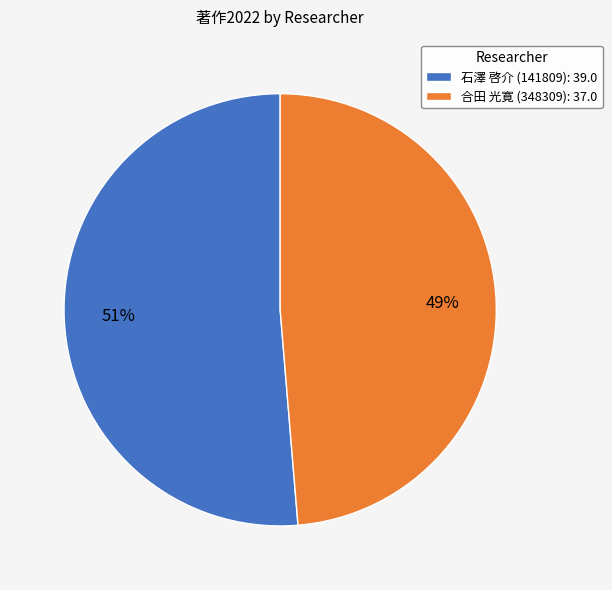

What is the largest slice in the pie chart?

石澤 啓介 (141809)